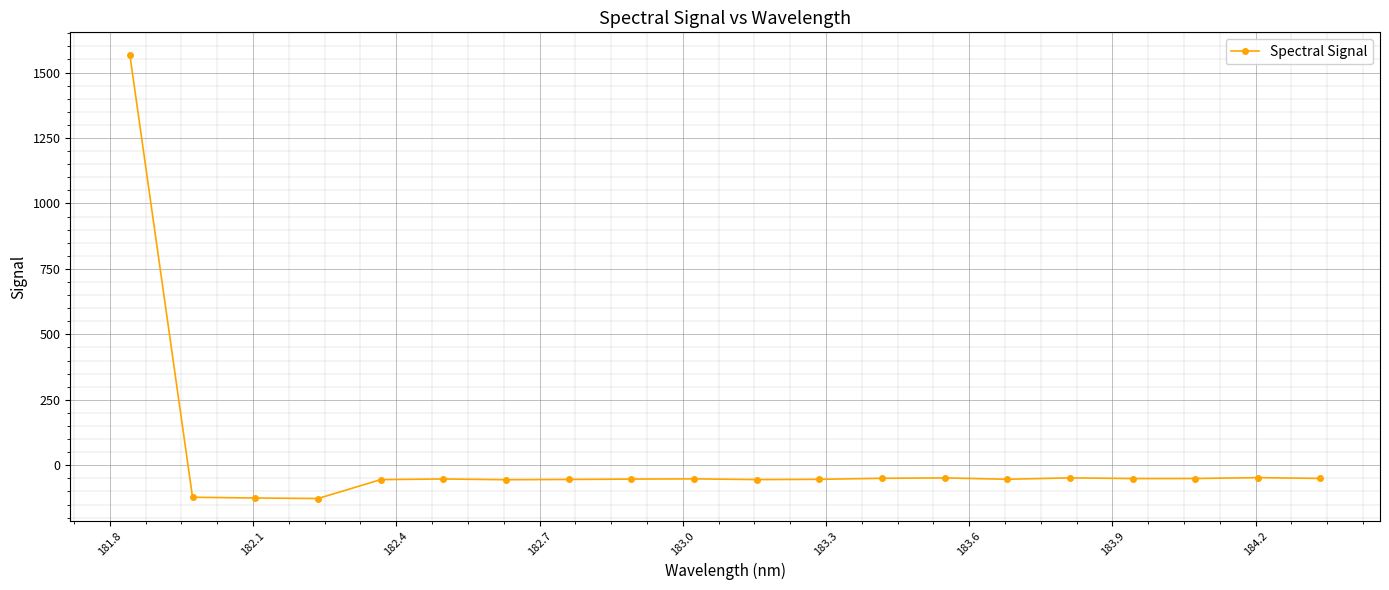

What is the value of the 15th point from the left?

-53.5